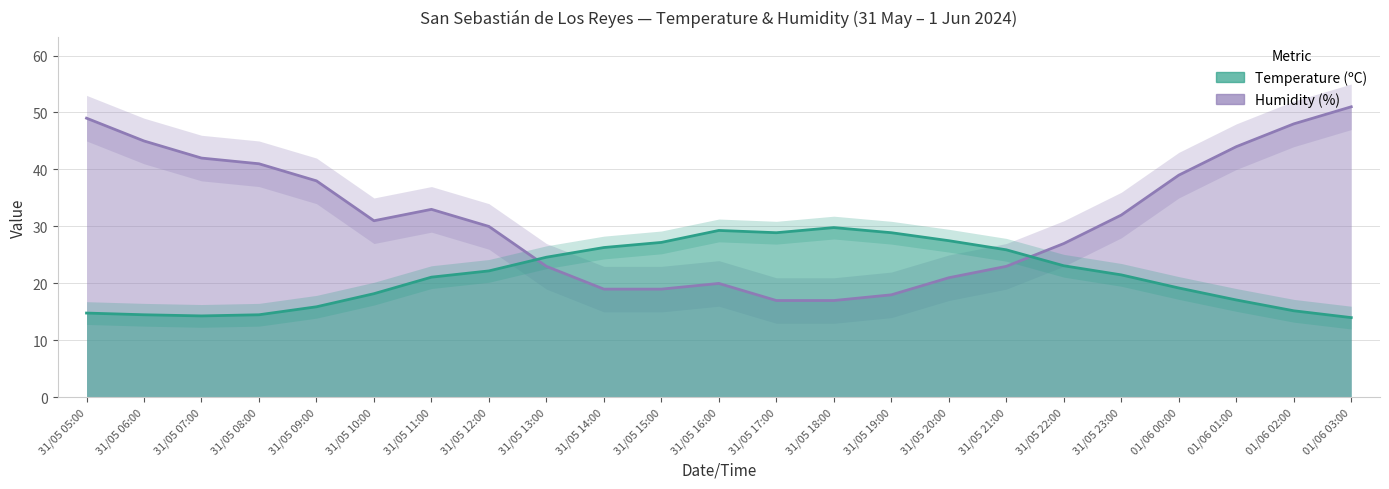

Read the Temperature (ºC) value at 31/05 23:00.

21.5